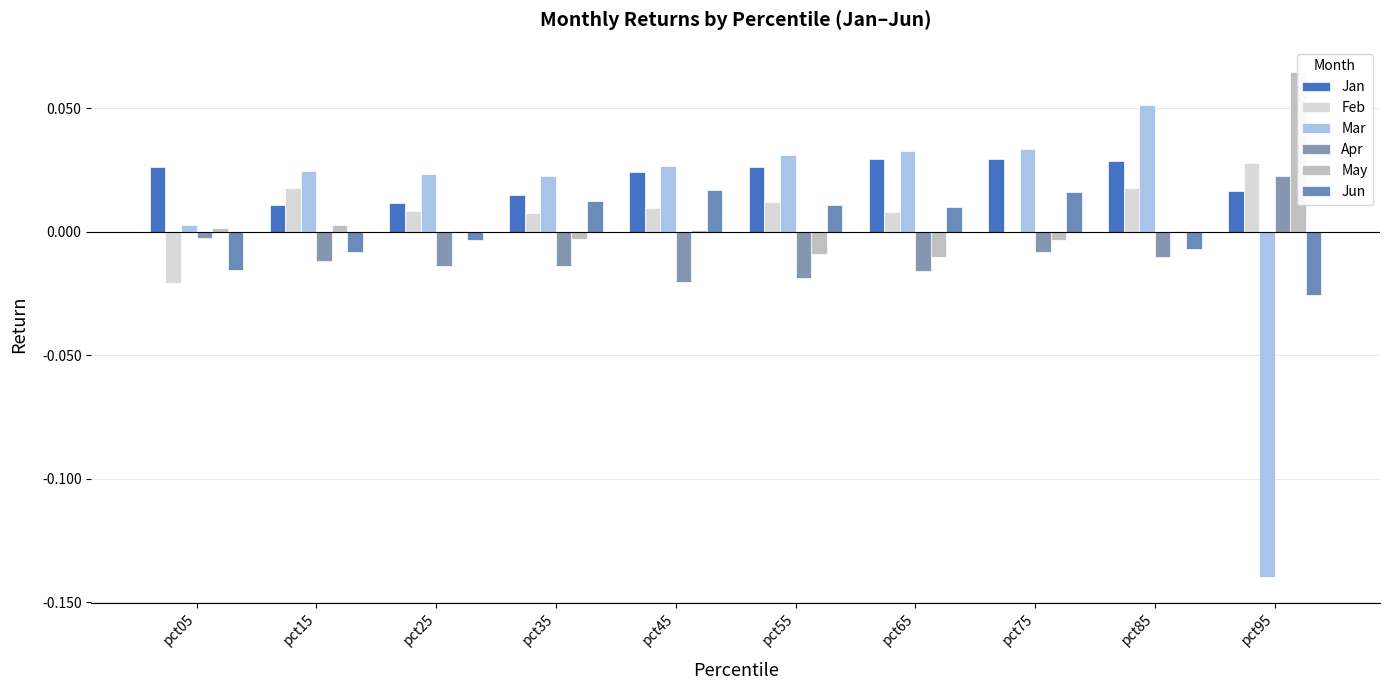

What is the spread (max minus min) of values at pct95?

0.2